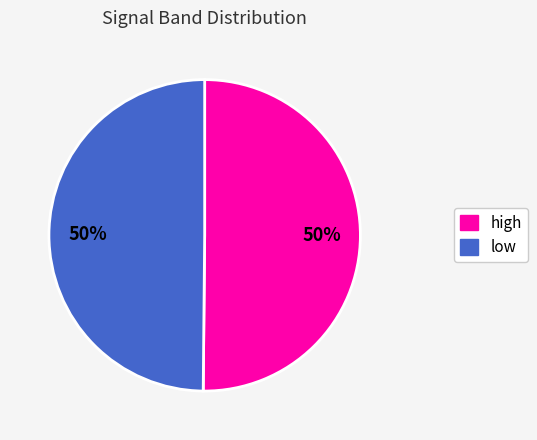

What percentage is the high slice, to the nearest percent?

50%